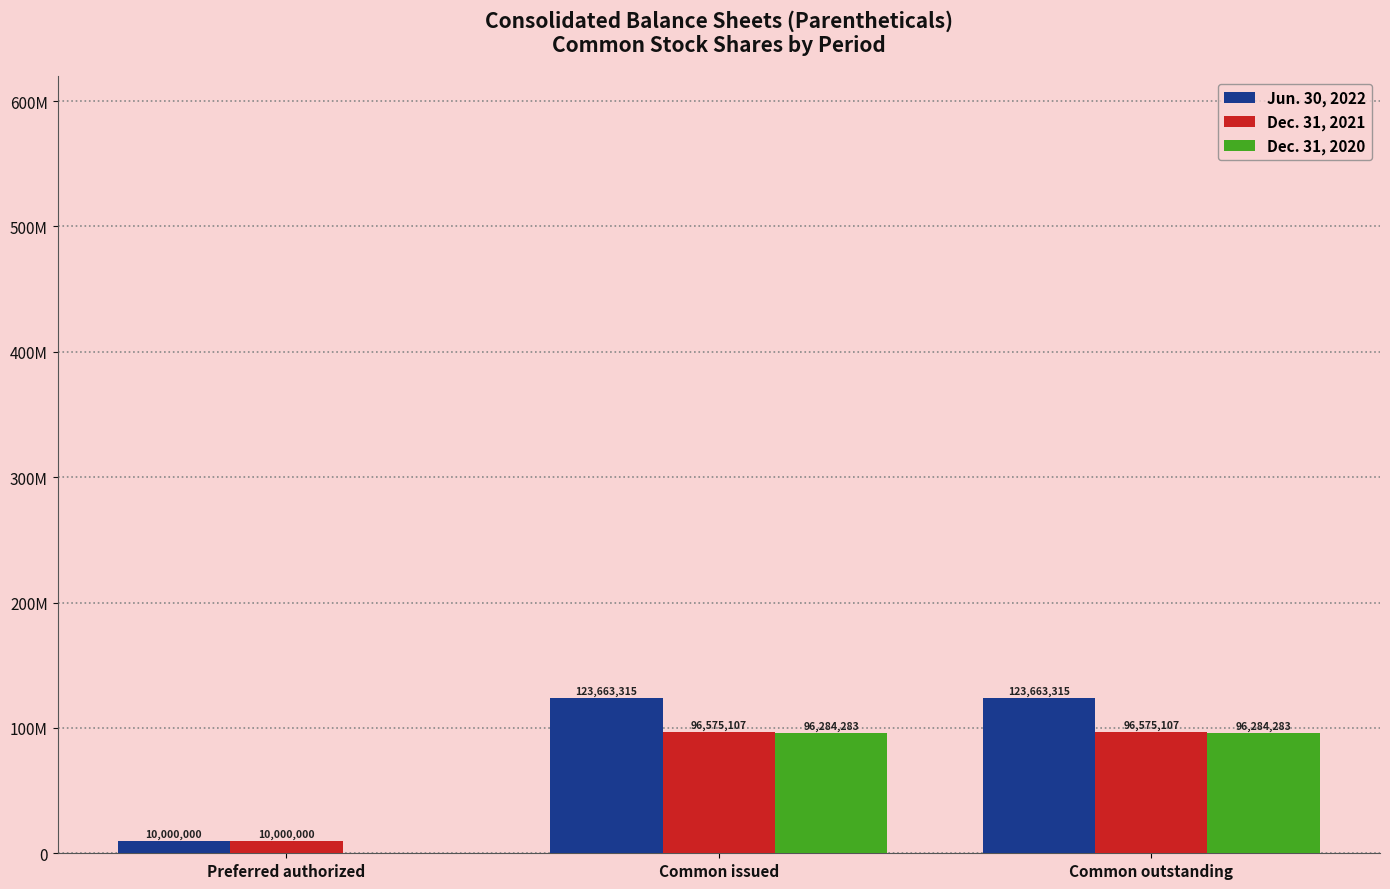

Are the bars grouped side by side (vs. stacked)?

Yes